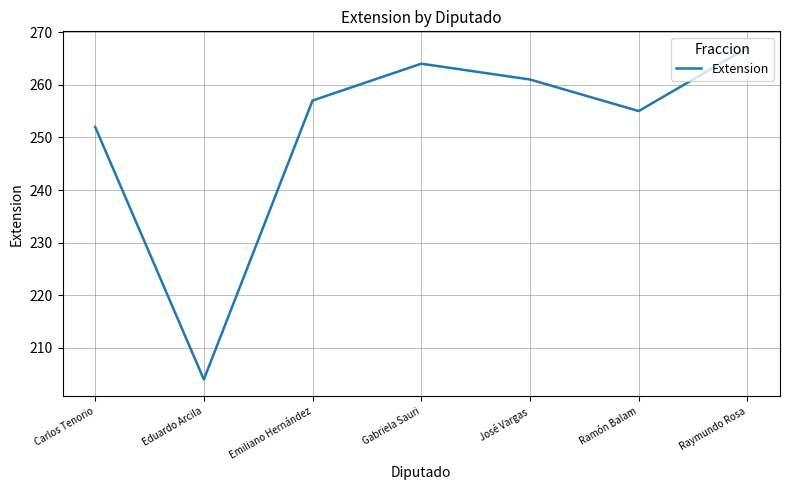

At which category does the data reach its first local valley?

Eduardo Arcila